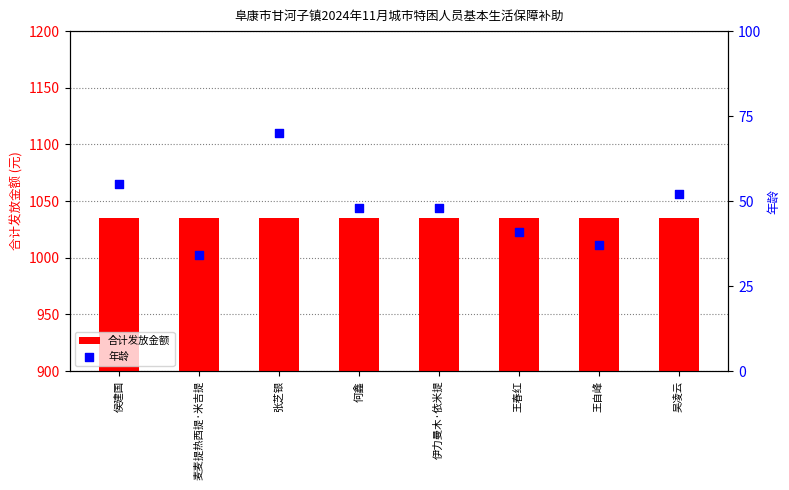

Which series contains the lowest Y value?

年龄